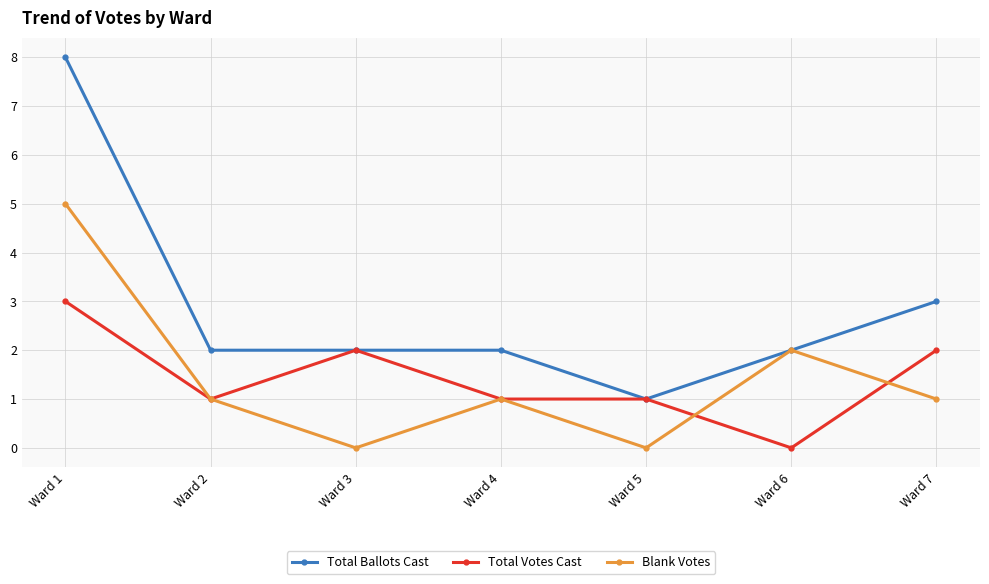

What is the difference between the Blank Votes values at Ward 5 and Ward 7?

1